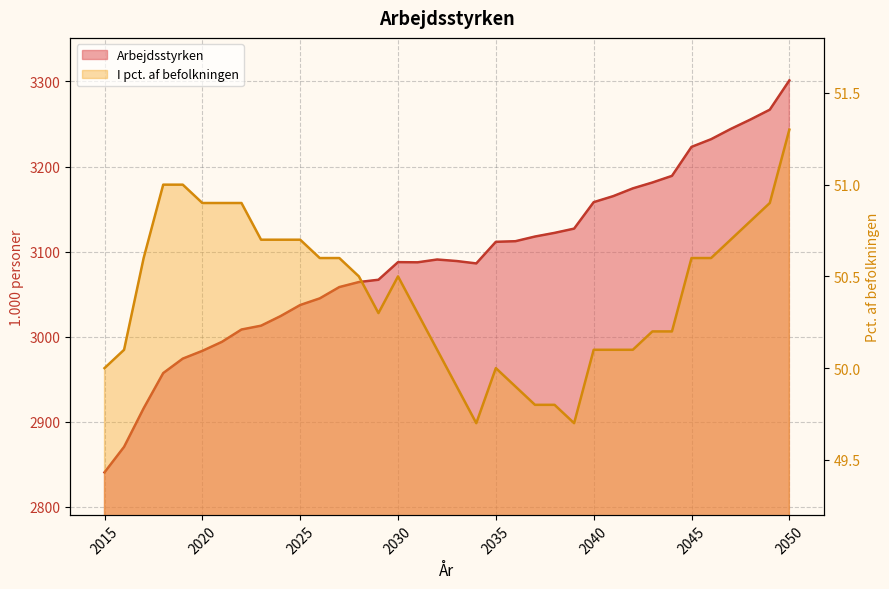

What is the value of the Arbejdsstyrken point at the 29th from the left?

3181.2